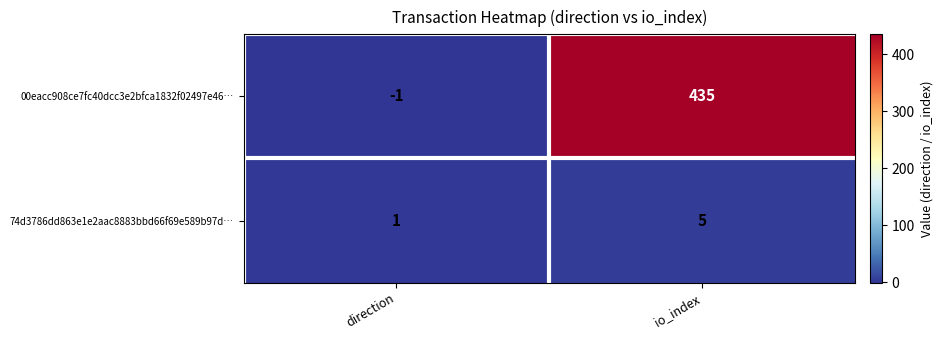

What is the approximate value of 74d3786dd863e1e2aac8883bbd66f69e589b97d… at io_index?

5